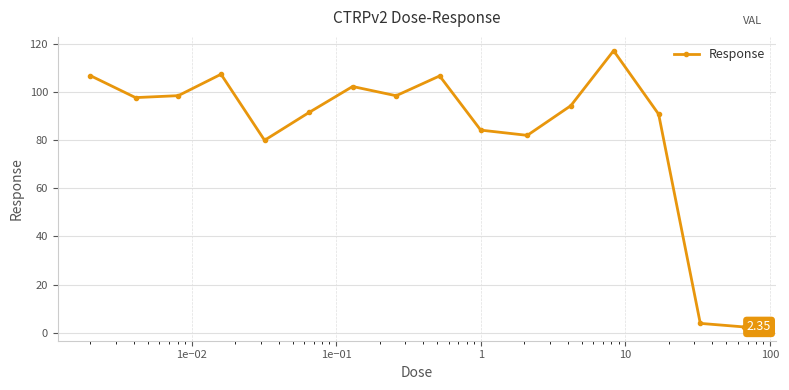

How many interior local peaks (higher than both neighbors) does the data have?

4